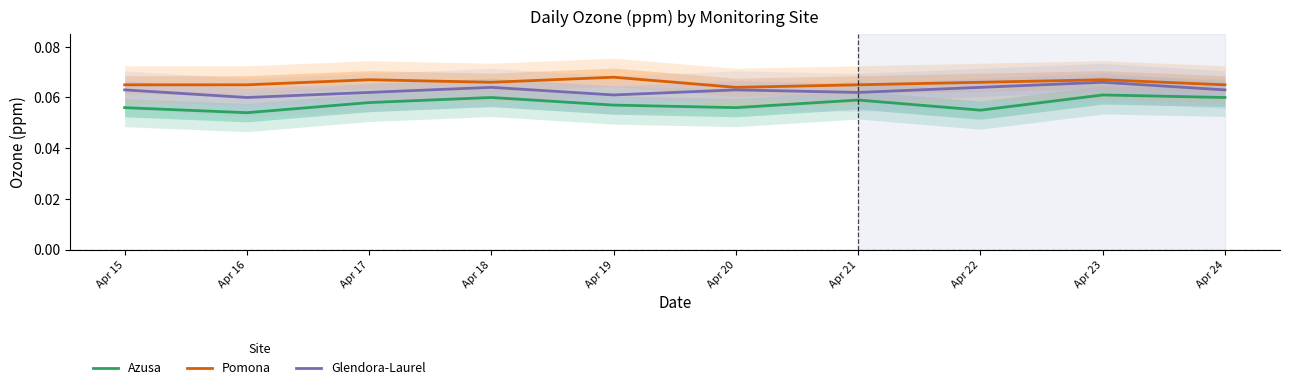

Reading left to right, list all the values displayed in this chart.

Azusa: 0.1	0.1	0.1	0.1	0.1	0.1	0.1	0.1	0.1	0.1
Pomona: 0.1	0.1	0.1	0.1	0.1	0.1	0.1	0.1	0.1	0.1
Glendora-Laurel: 0.1	0.1	0.1	0.1	0.1	0.1	0.1	0.1	0.1	0.1